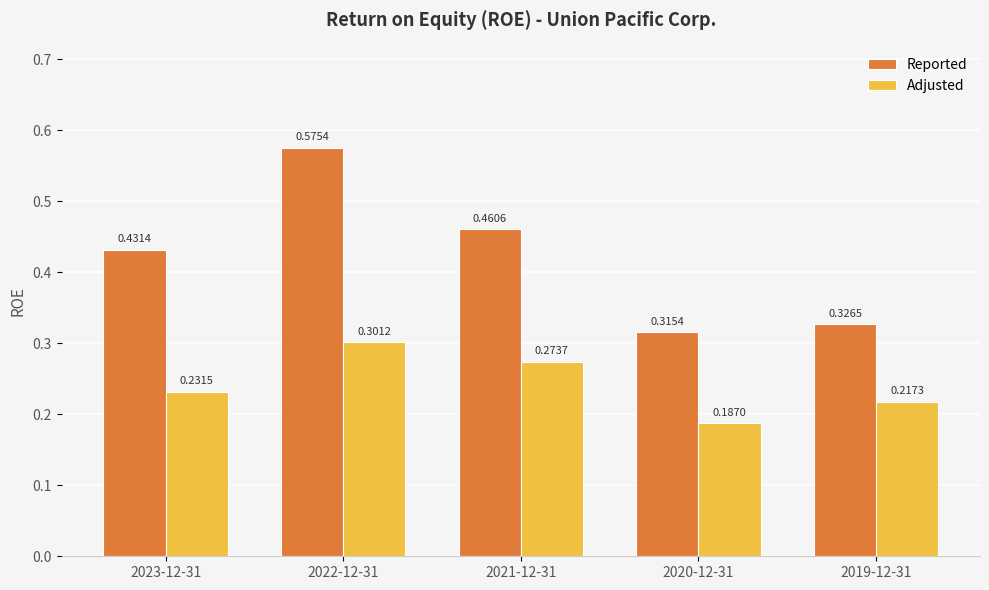

At which category does the chart reach its minimum across all series?

2020-12-31